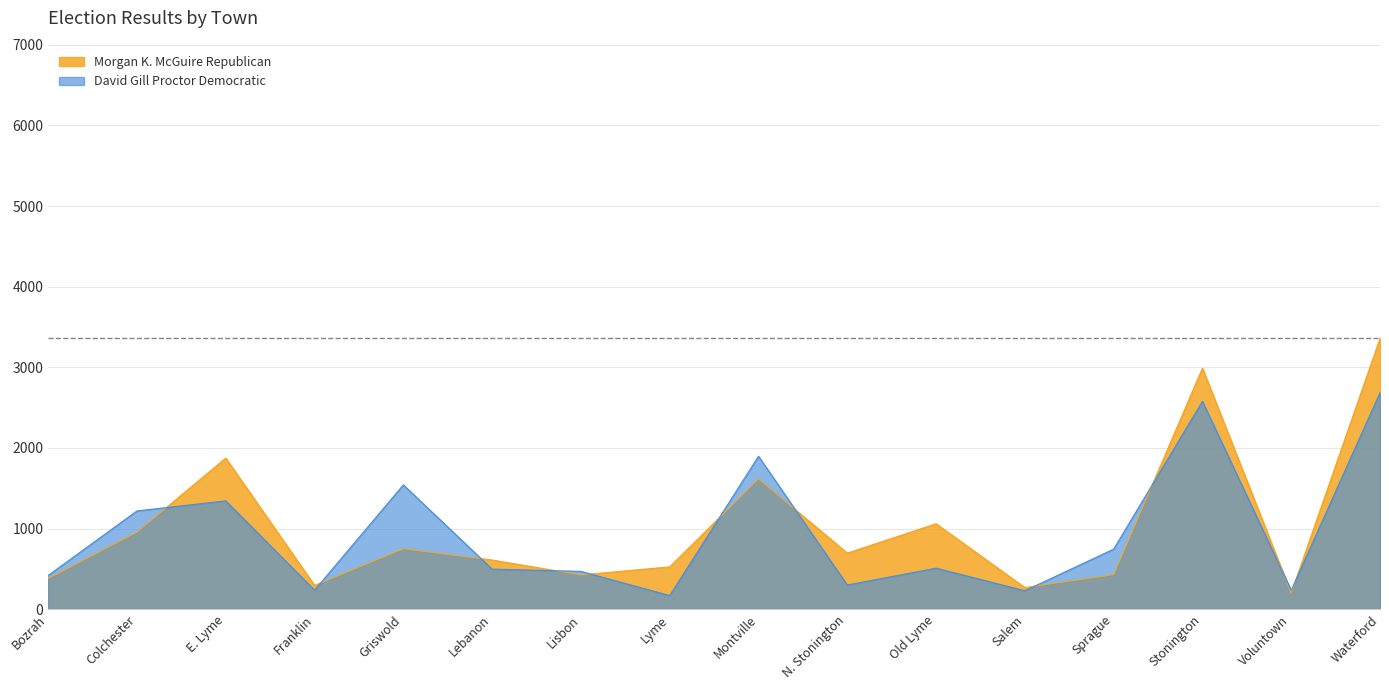

Which category has the highest value across all series?

Waterford